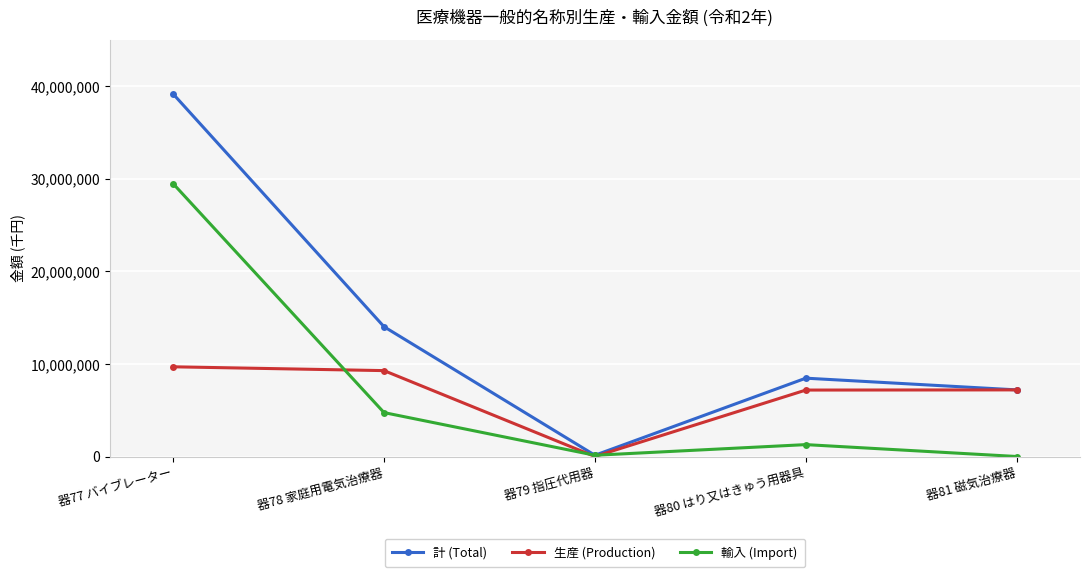

At how many categories does at least one series exceed 38727003?

1